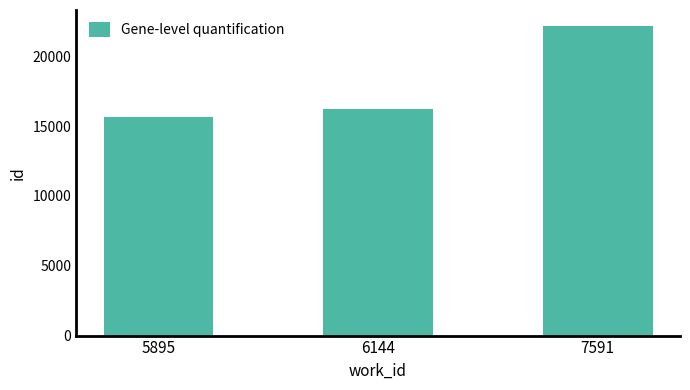

What is the value of the 3rd bar from the left?

22193